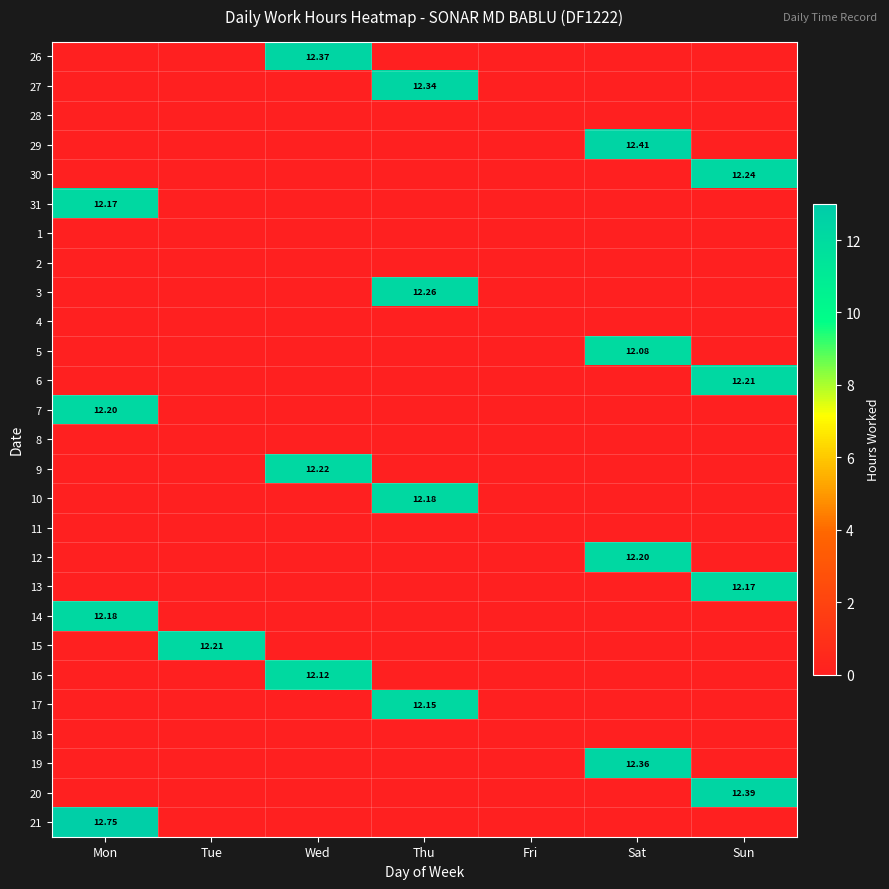

Is the value of 26 at Sat greater than the value of 21 at Mon?

No